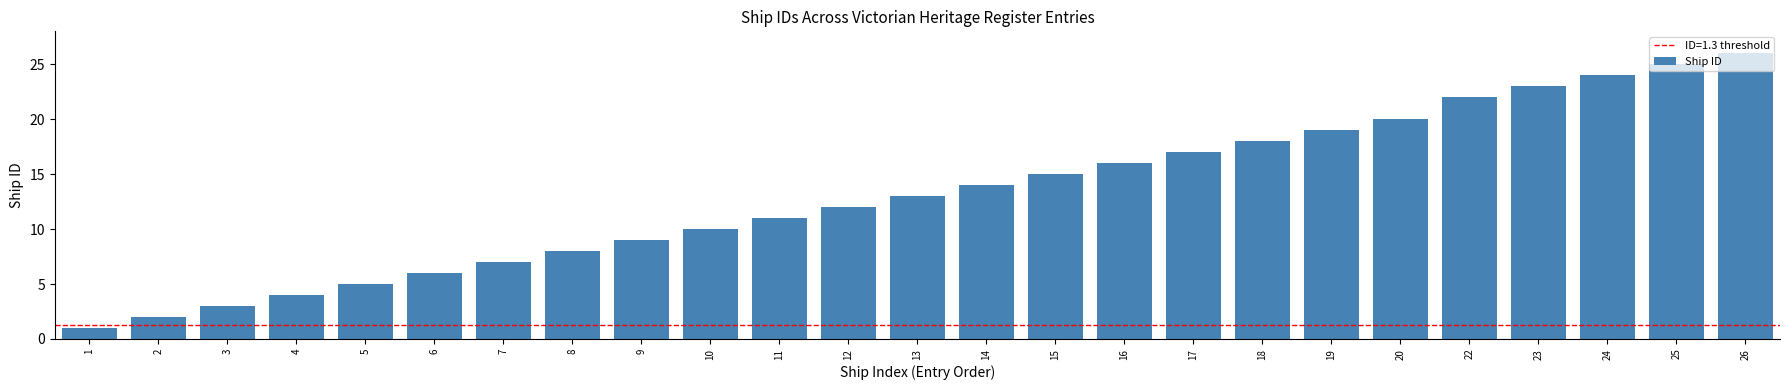

Reading left to right, what are all the values shown in this chart?

1	2	3	4	5	6	7	8	9	10	11	12	13	14	15	16	17	18	19	20	22	23	24	25	26